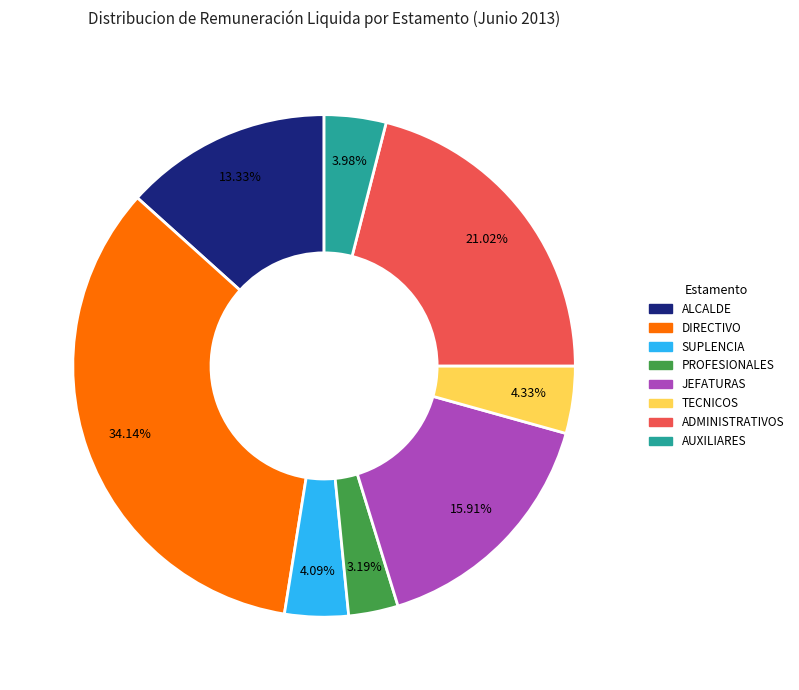

Approximately how many times larger is the value at JEFATURAS compared to ADMINISTRATIVOS?

0.8